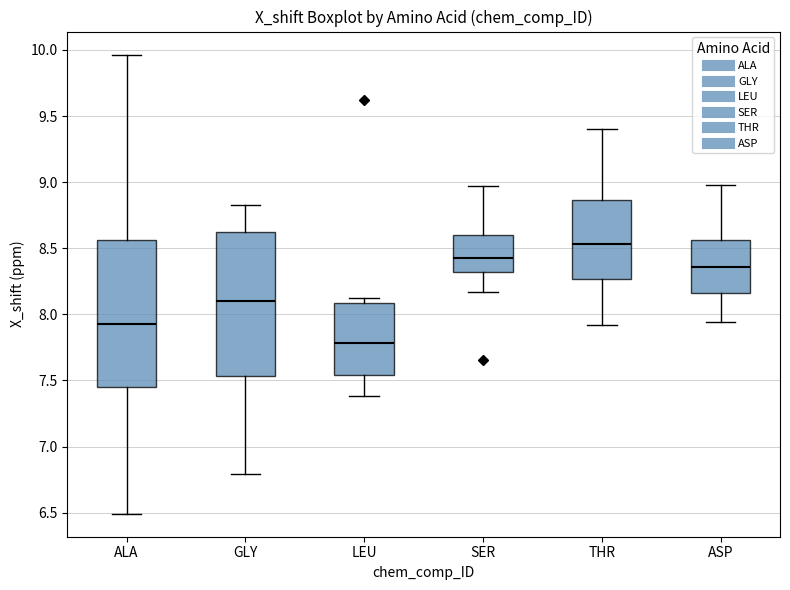

Which box's median line is the lowest?

LEU